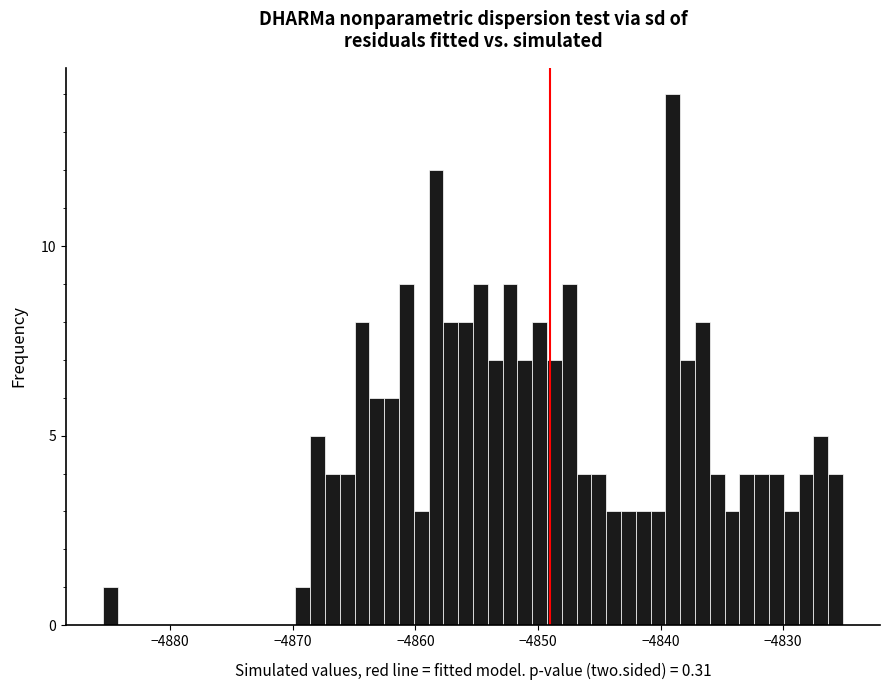

Around what value on the x-axis is the tallest bar? Give the approximate position of its centre, as read against the axis.

-4839